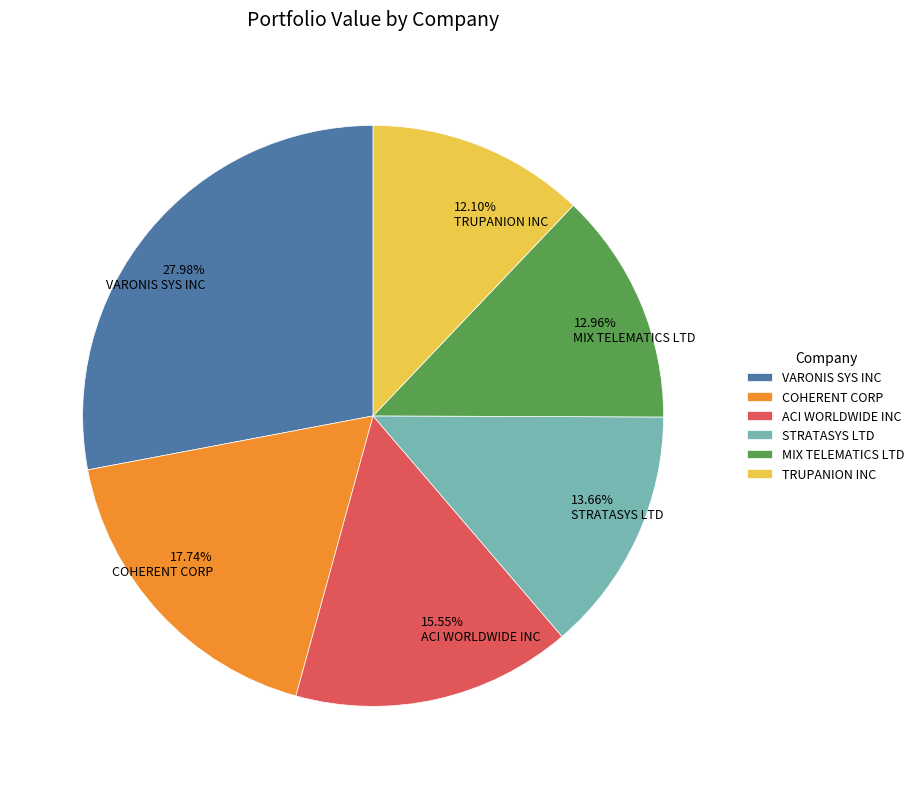

To the nearest percent, what is the difference between the largest and smallest slice percentages?

16%